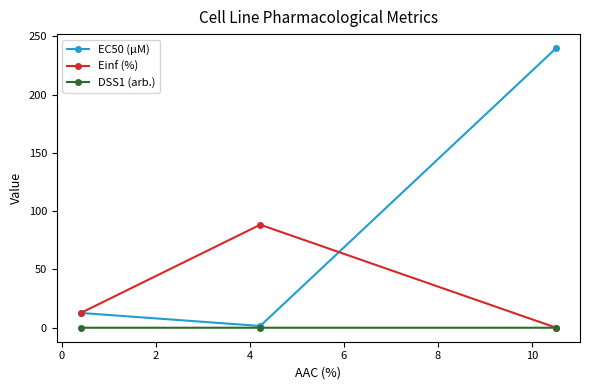

What is the sum of all EC50 (µM) values?

254.2